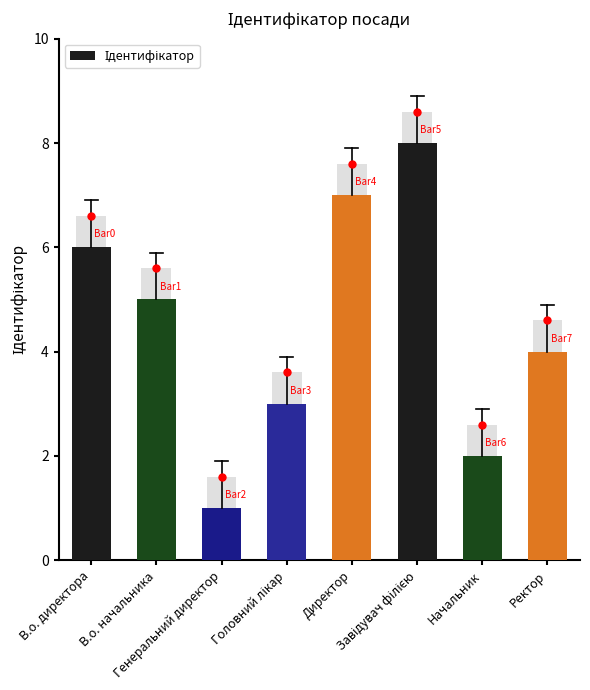

Between В.о. директора and Ректор, which is larger?

В.о. директора